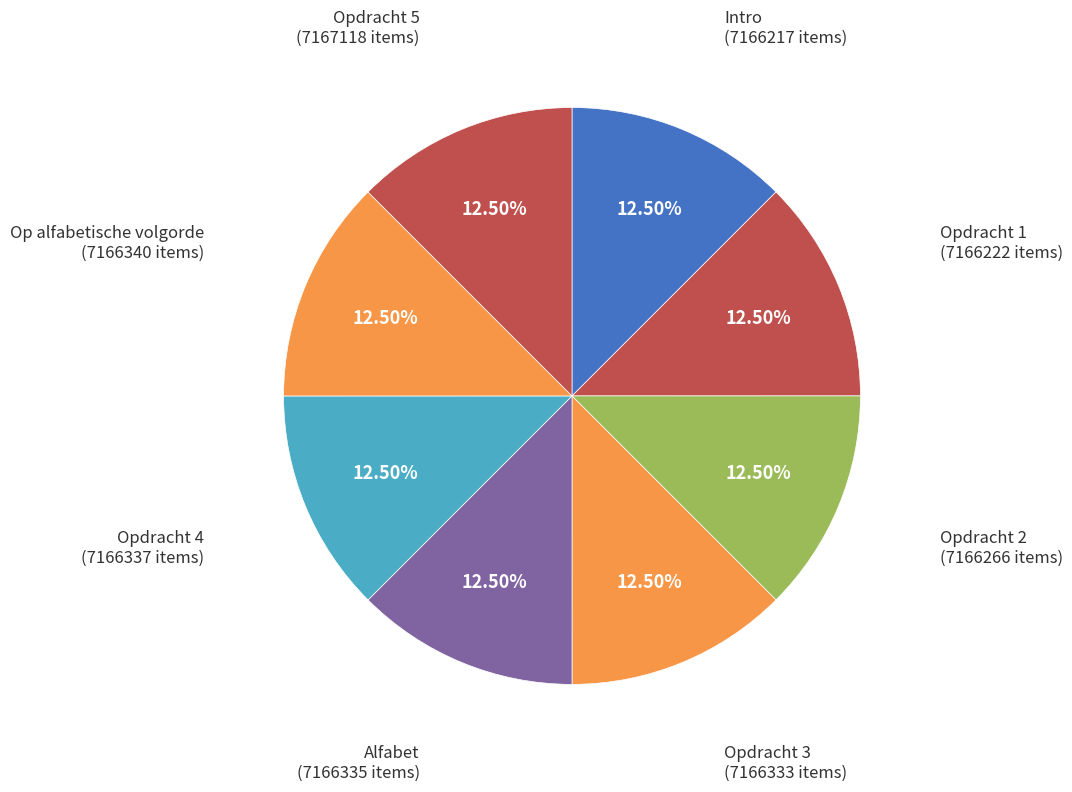

Is there a majority slice in this chart?

No